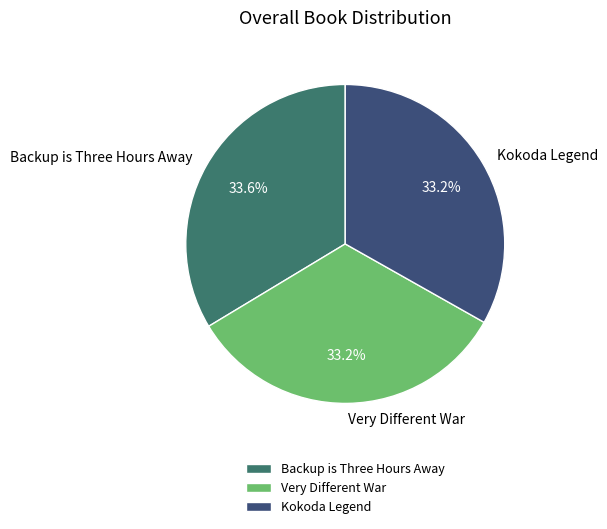

The Very Different War slice represents 18% of the pie. True or false?

False